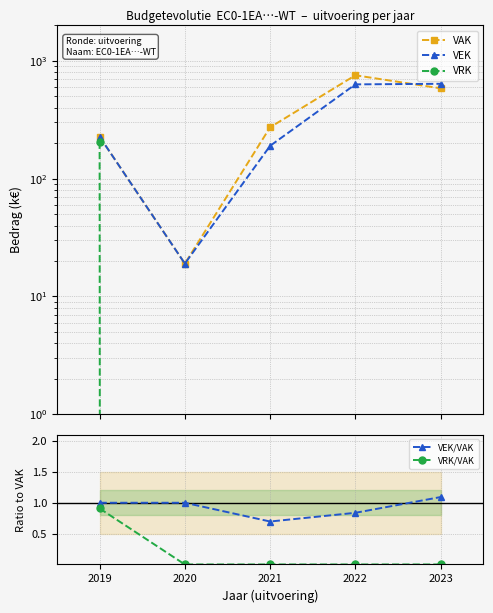

How many categories are shown in the chart?

5